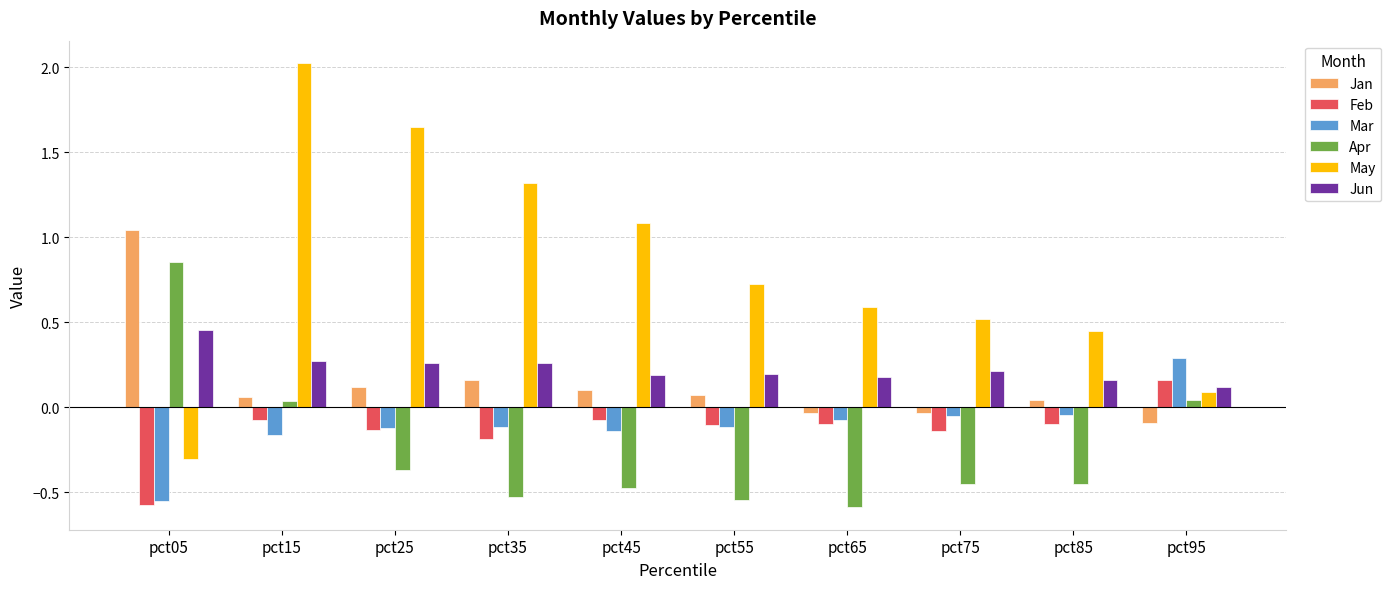

How many bars are there in total?

60